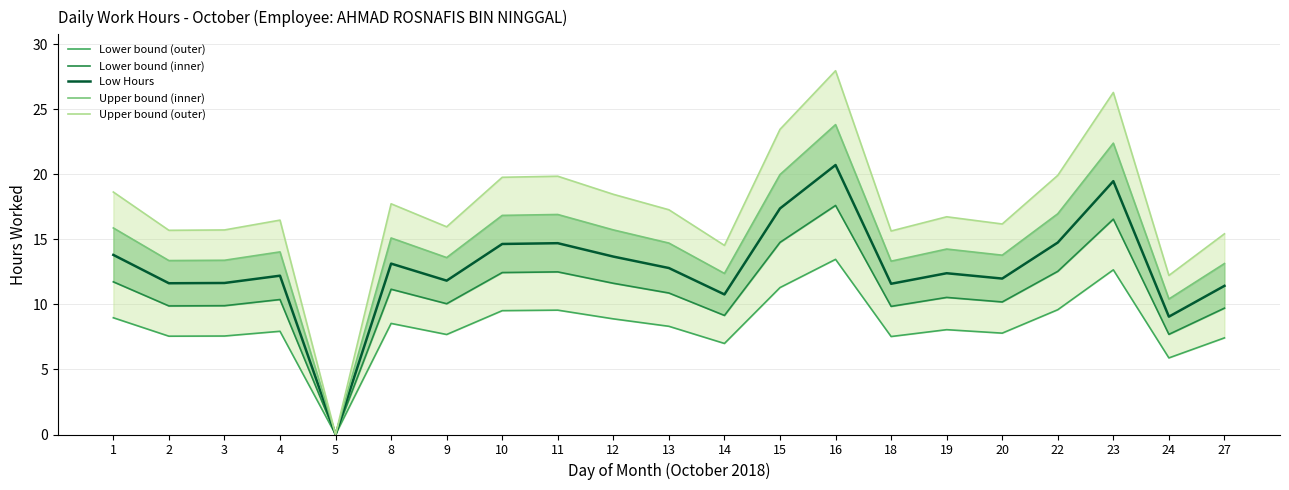

Which series changed the most between 4 and 5?

Upper bound (outer)